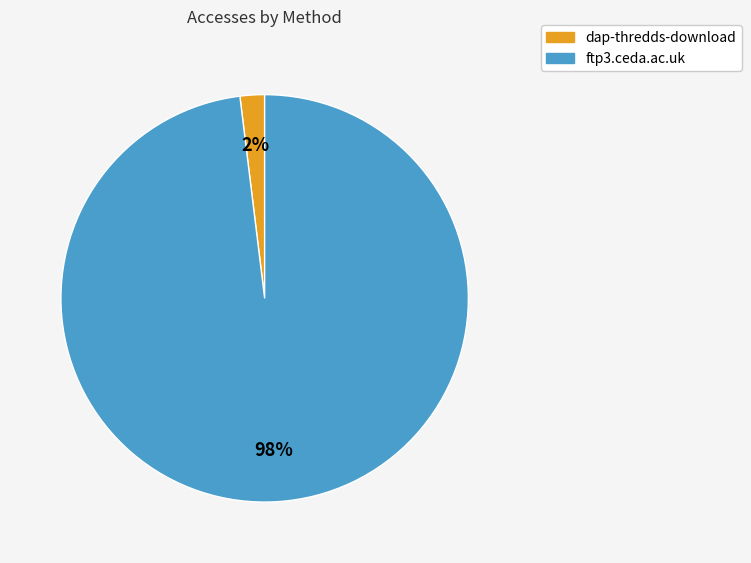

Combined, do dap-thredds-download and ftp3.ceda.ac.uk account for over 50%?

Yes